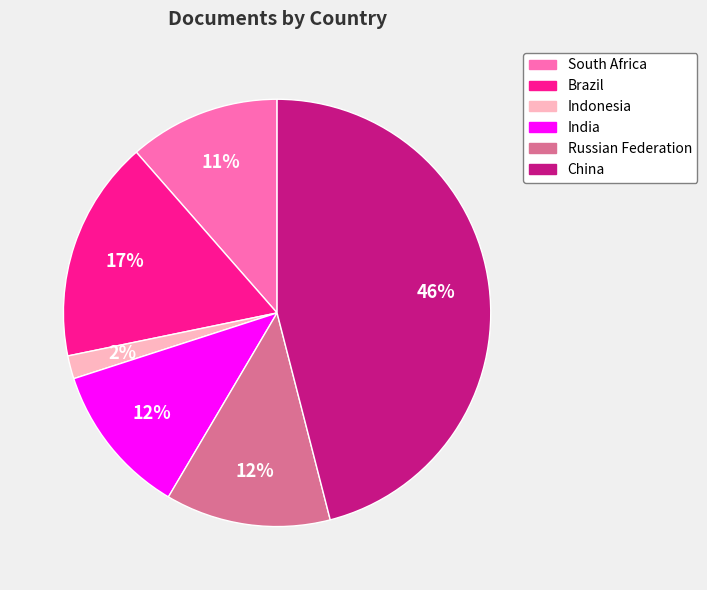

Is there any slice that represents more than half of the pie?

No